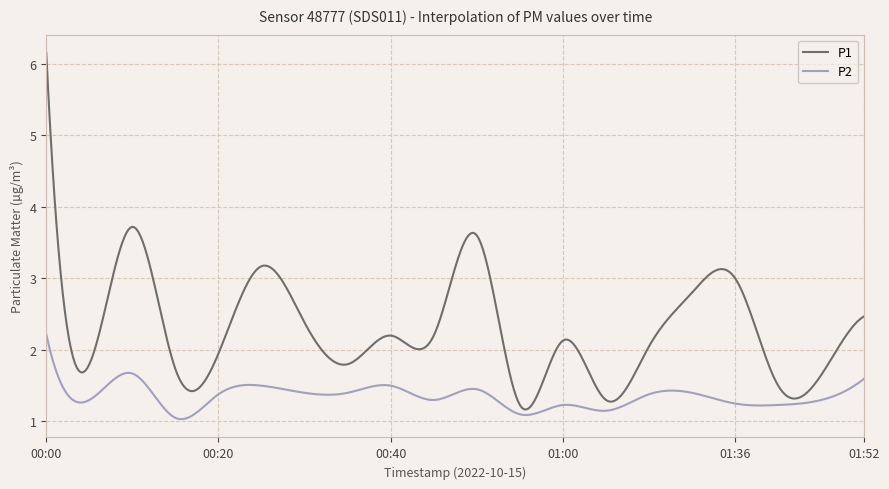

List the series in order of their overall mean, lowest first.

P2, P1